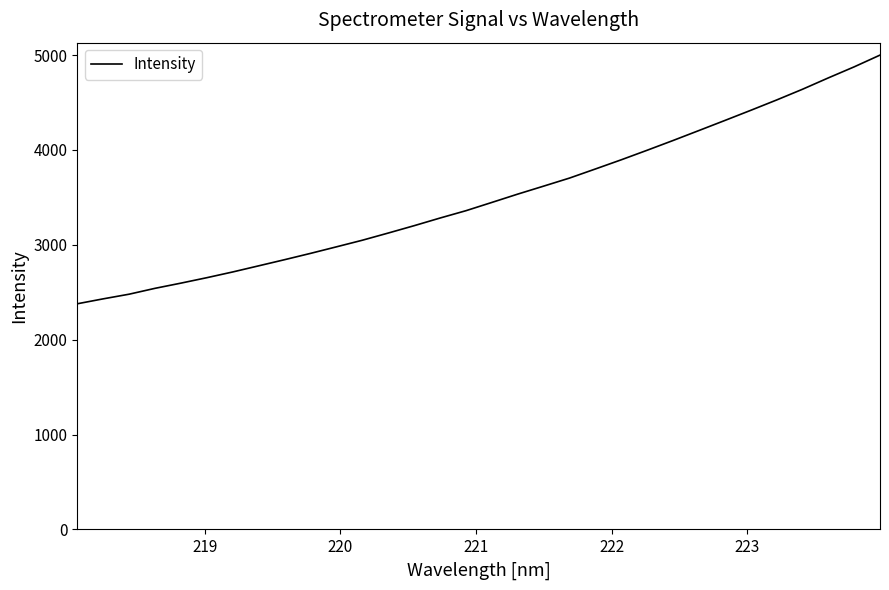

What is the greatest value displayed?

5000.0